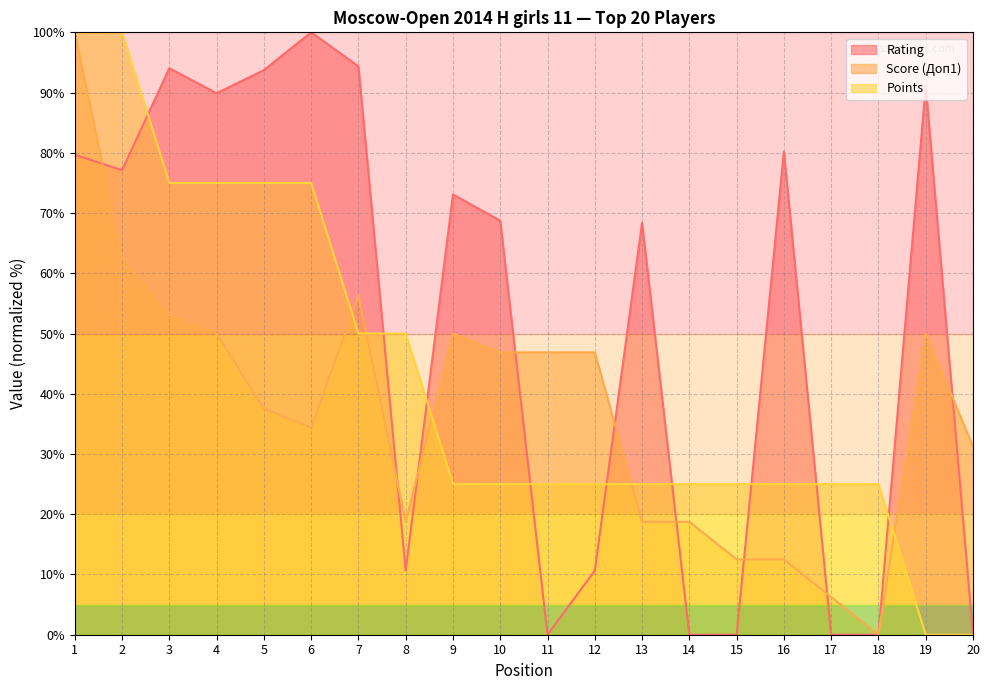

In Rating, how many points are lower than both neighbors (excluding endpoints)?

4